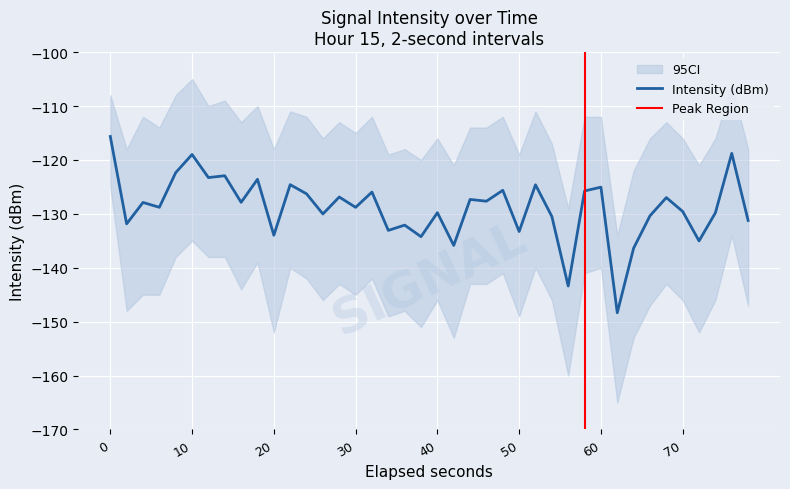

What is the maximum value for Intensity (dBm)?

-115.6